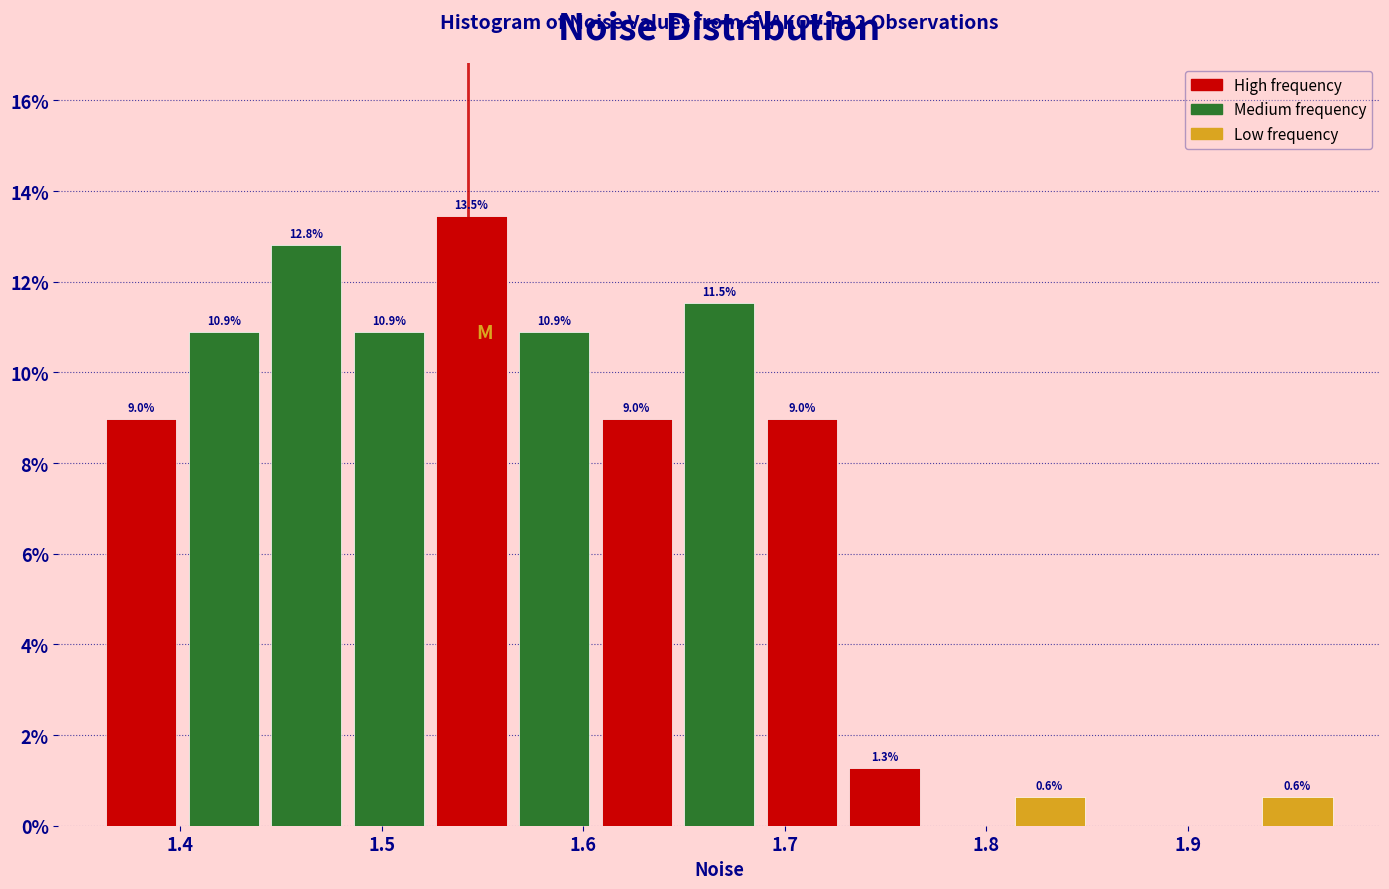

Over which range of the x-axis is the bar tallest?

1.524 to 1.565